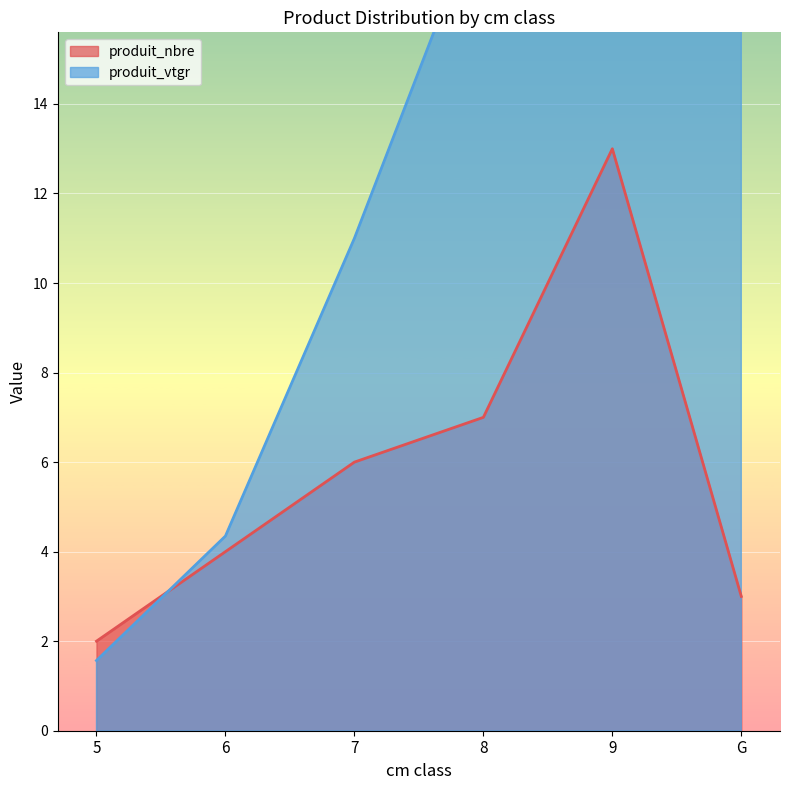

At which label is produit_nbre closest to 7?

8